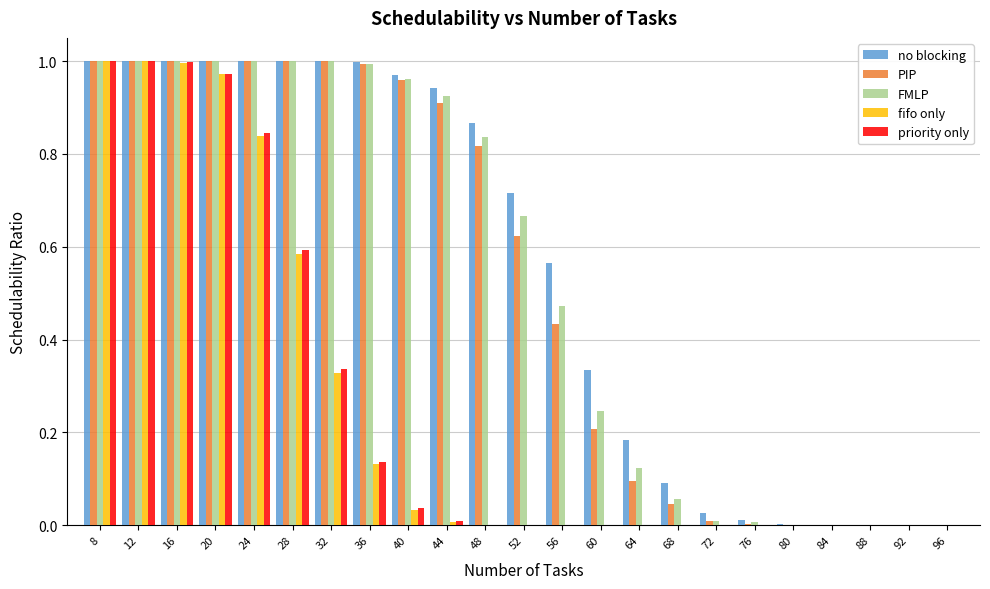

Between 52 and 60, which series saw the biggest shift?

FMLP